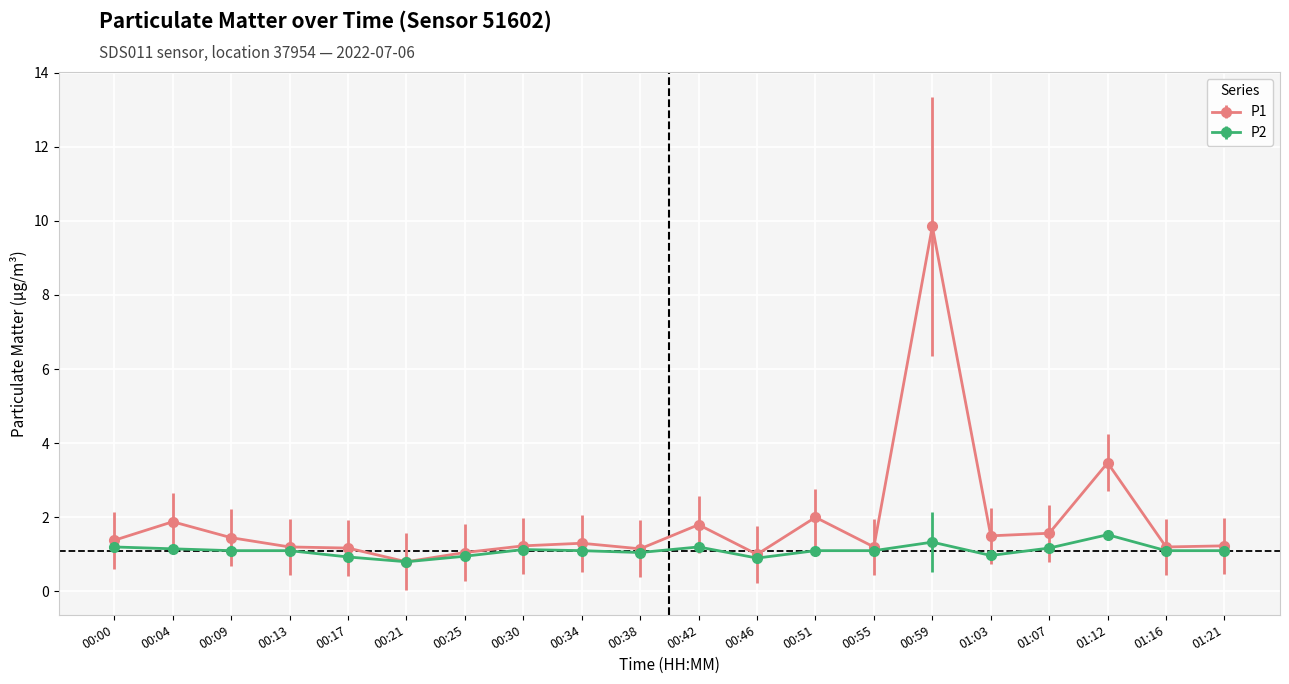

The value of P1 at 00:59 is 4.7. True or false?

False